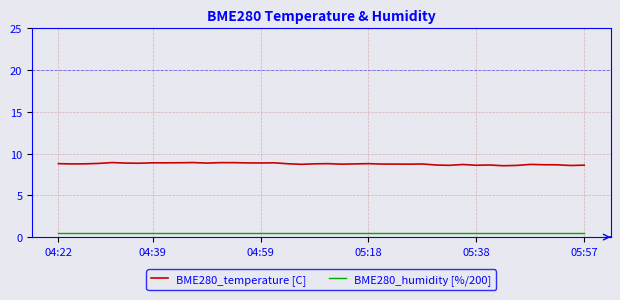

True or false: BME280_temperature [C] and BME280_humidity [%/200] intersect in this chart.

False